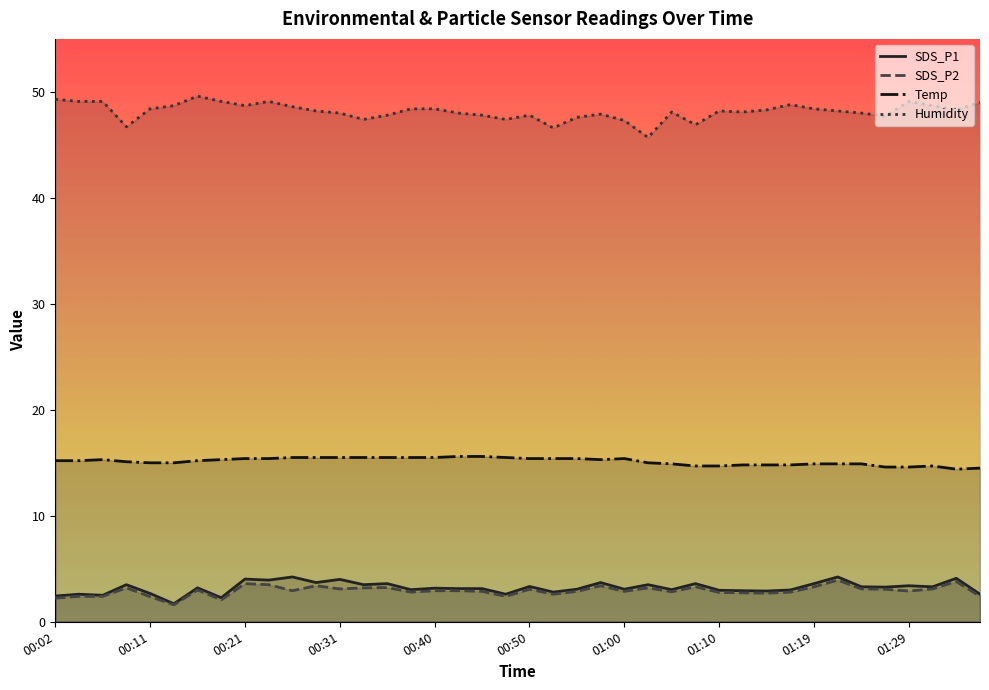

Which series has the largest total across all categories?

Humidity